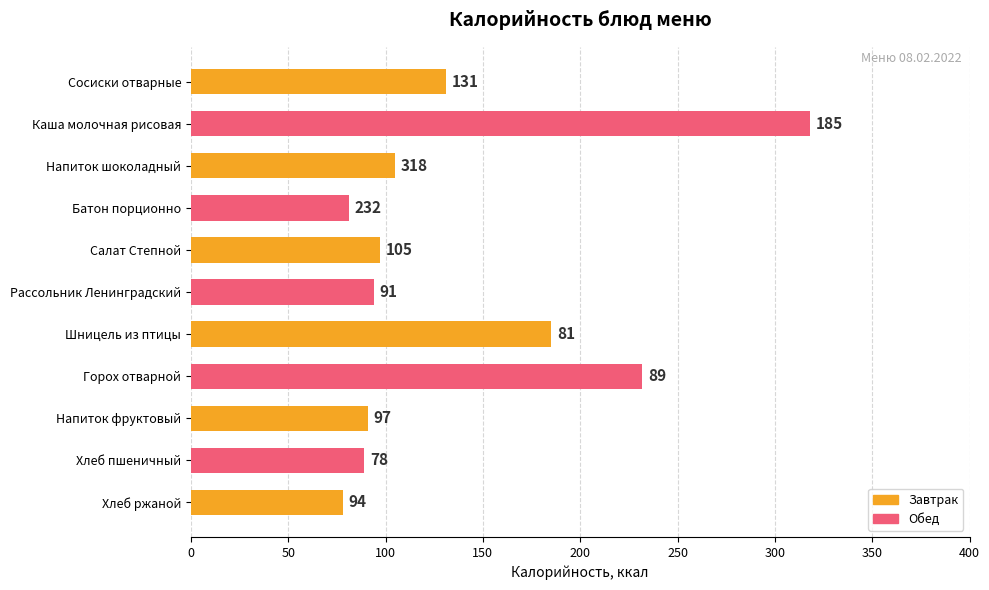

What position from the right is Шницель из птицы?

5